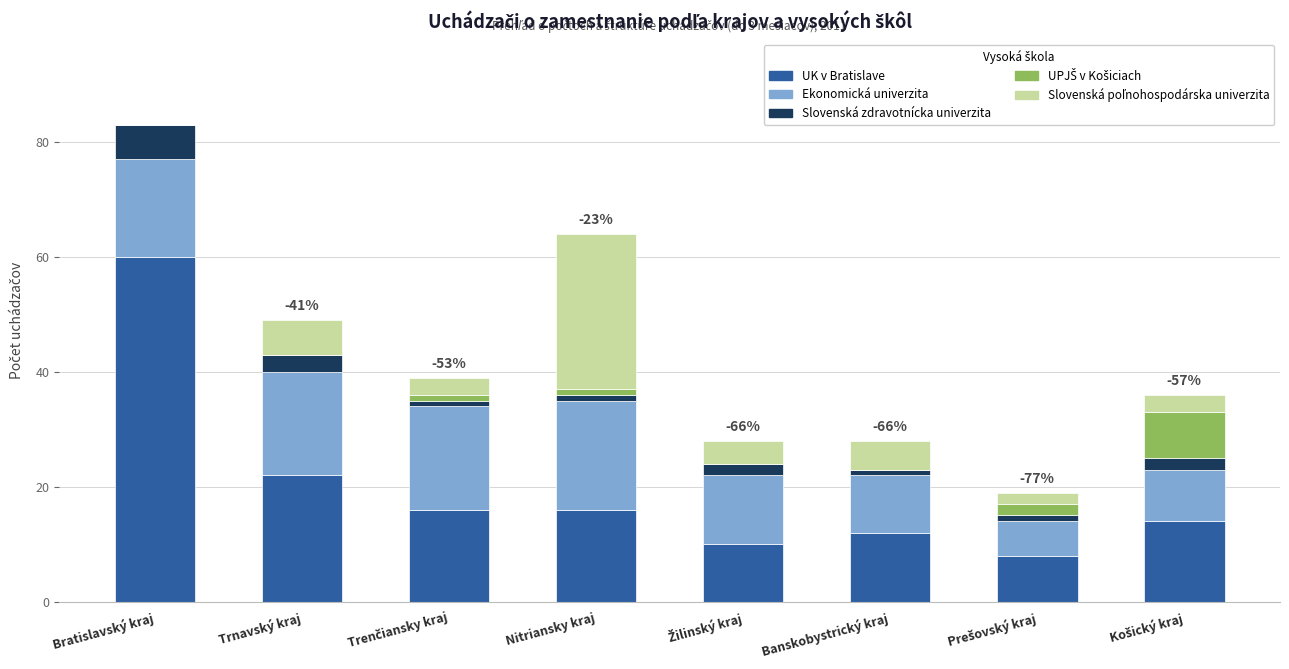

At which category is the sum across all series the highest?

Bratislavský kraj